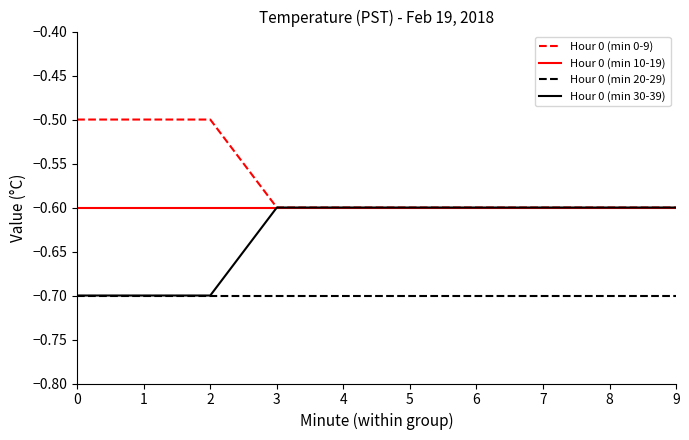

True or false: Hour 0 (min 10-19) and Hour 0 (min 20-29) cross at least once.

False